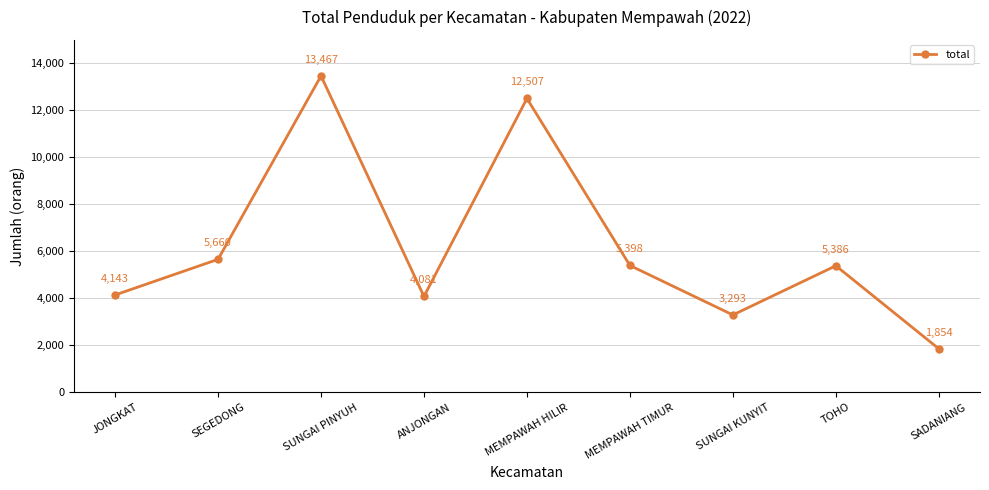

What is the value of the 7th point from the left?

3293